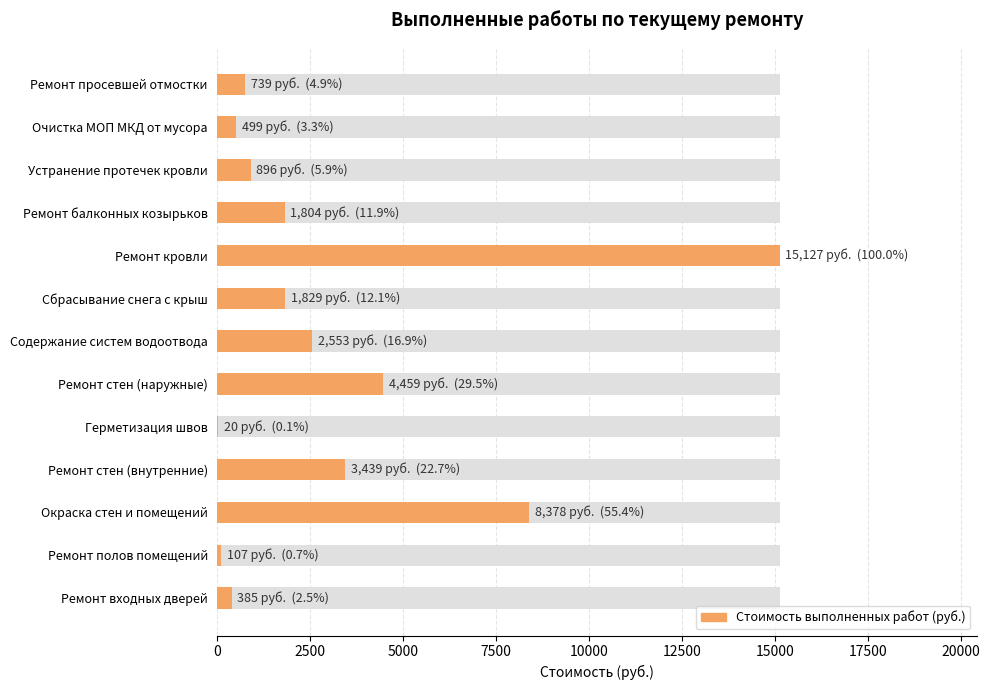

How many bars are there in total?

13